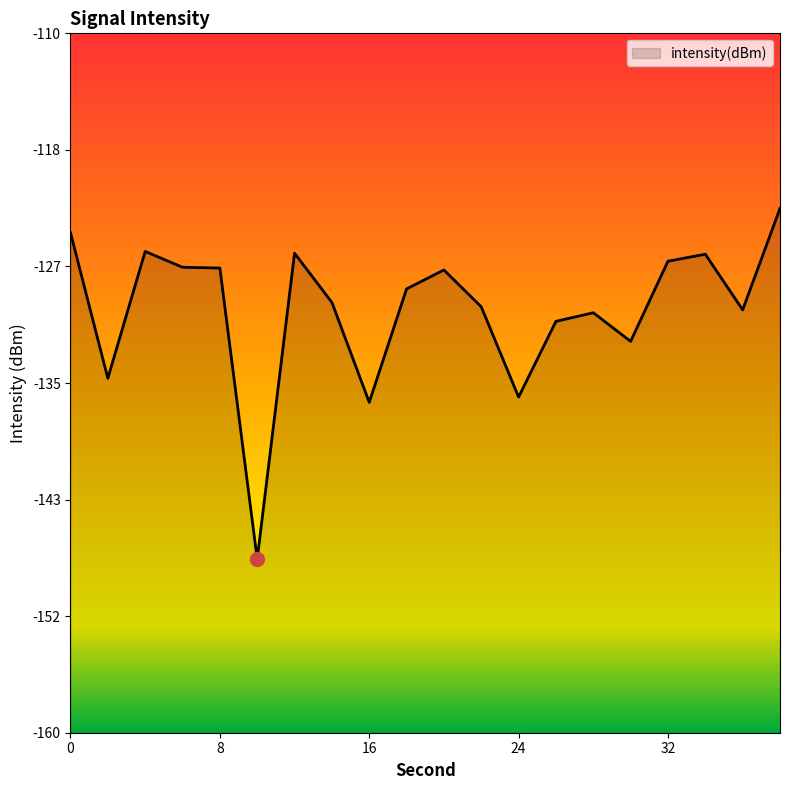

What is the approximate value at 38?

-122.5